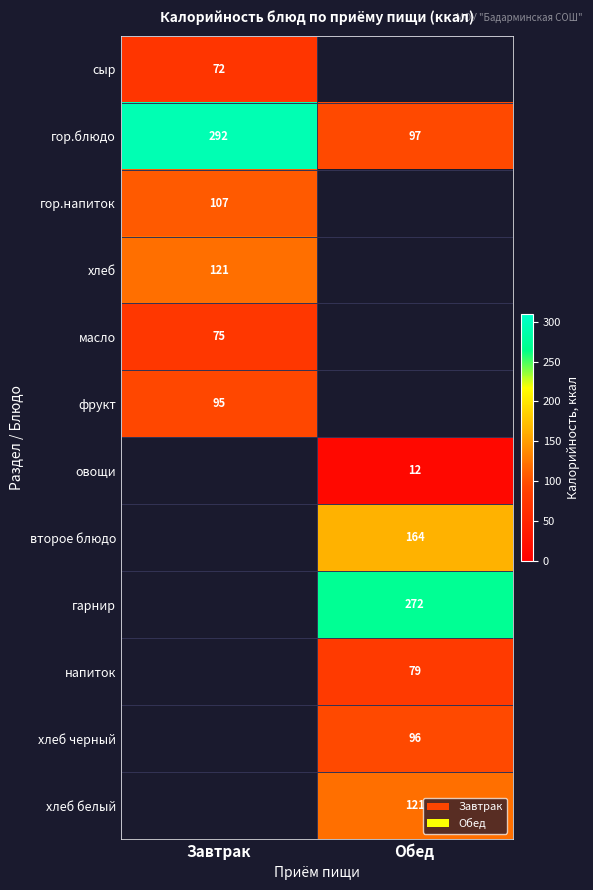

Count the number of data series in this chart.

12